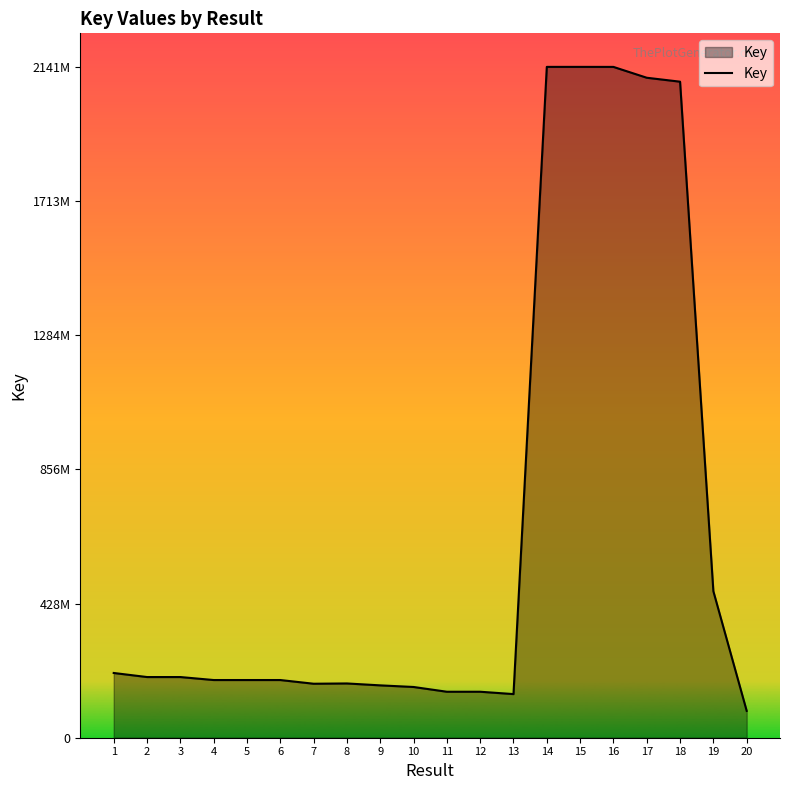

What is the difference between the values at 4 and 20?

98452429